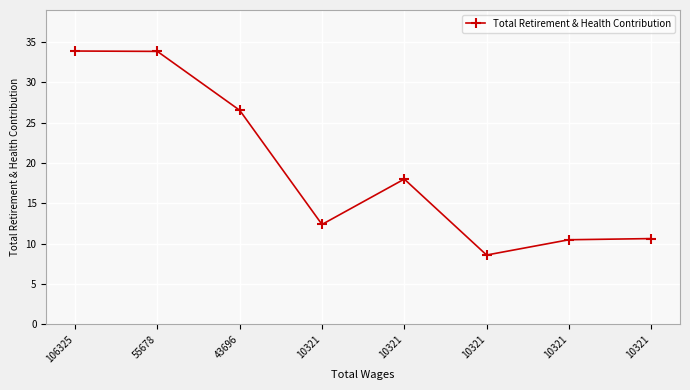

What is the change in value from 55678 to 10321?

-23321